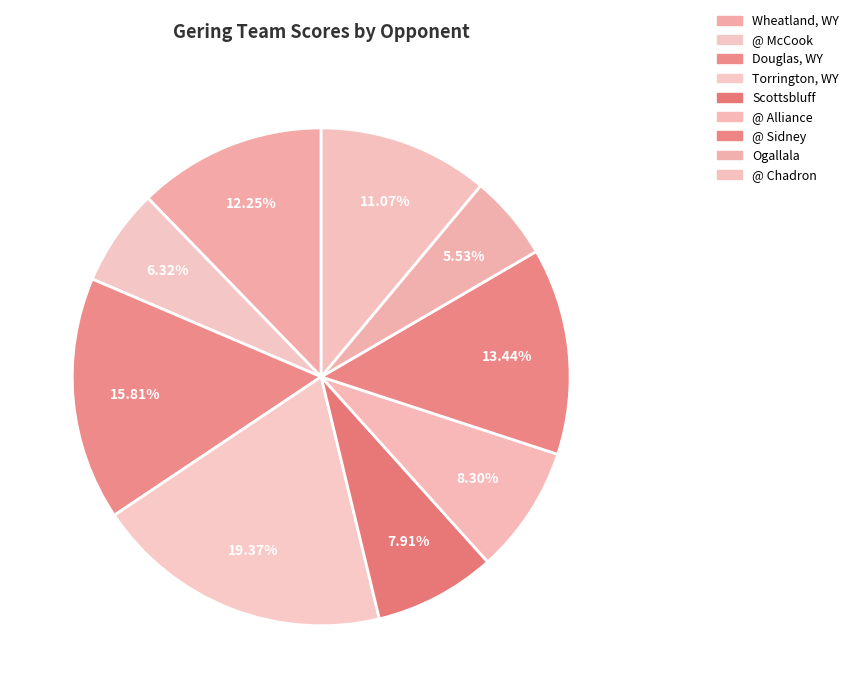

To the nearest percent, what portion does Wheatland, WY represent?

12%